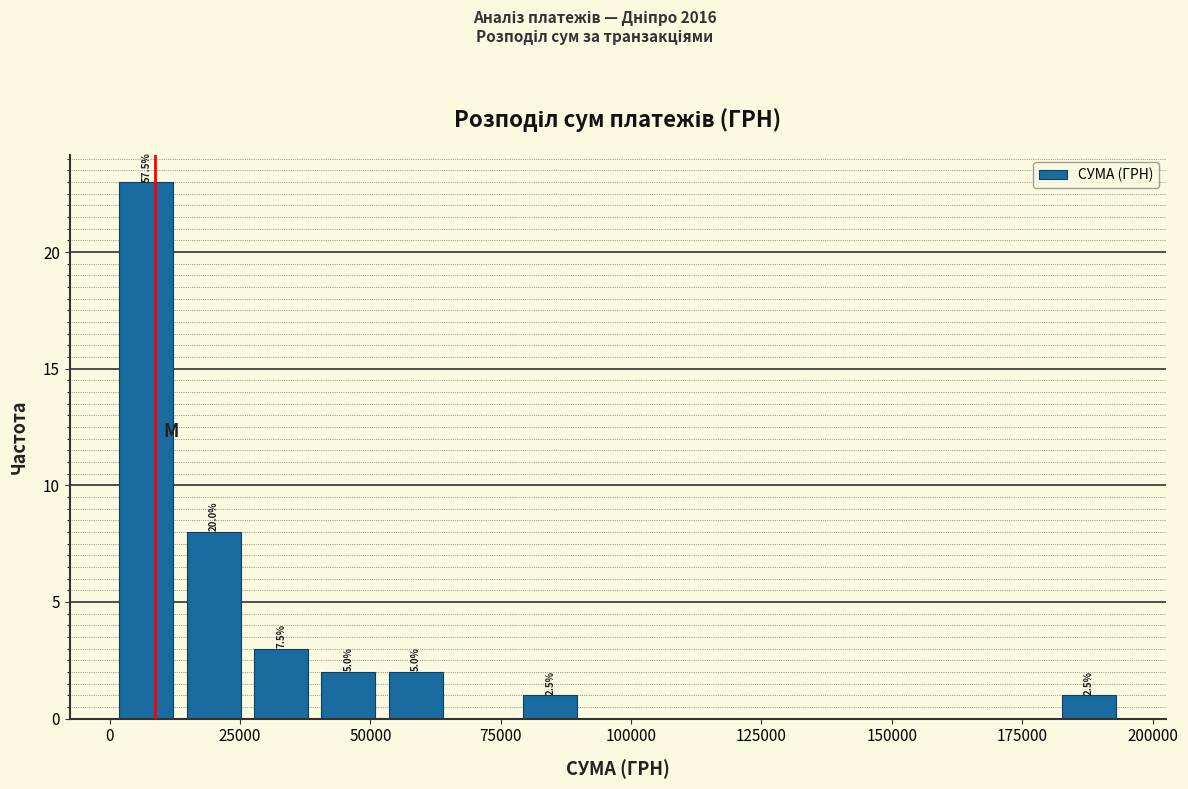

Around what value on the x-axis is the tallest bar? Give the approximate position of its centre, as read against the axis.

5000